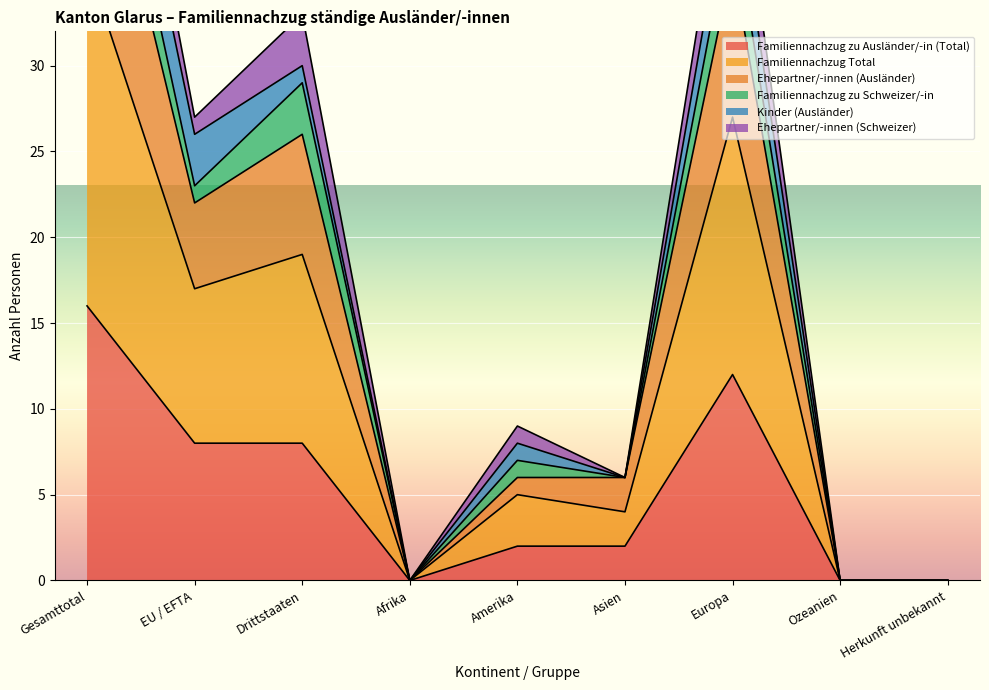

At which label does Ehepartner/-innen (Ausländer) first exceed 7?

Gesamttotal